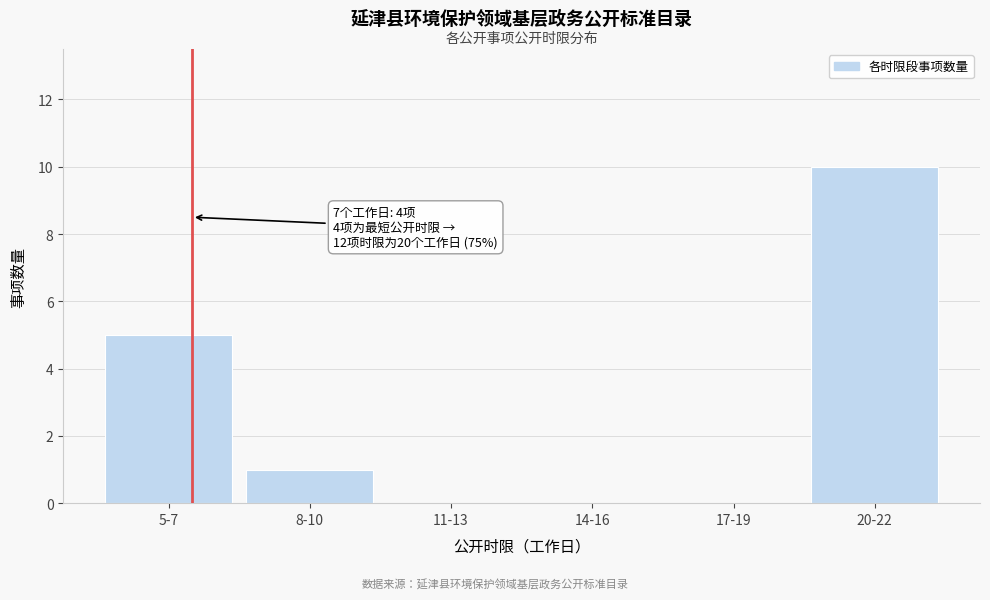

Reading right to left, what are all the values shown in this chart?

20-22=10	17-19=0	14-16=0	11-13=0	8-10=1	5-7=5